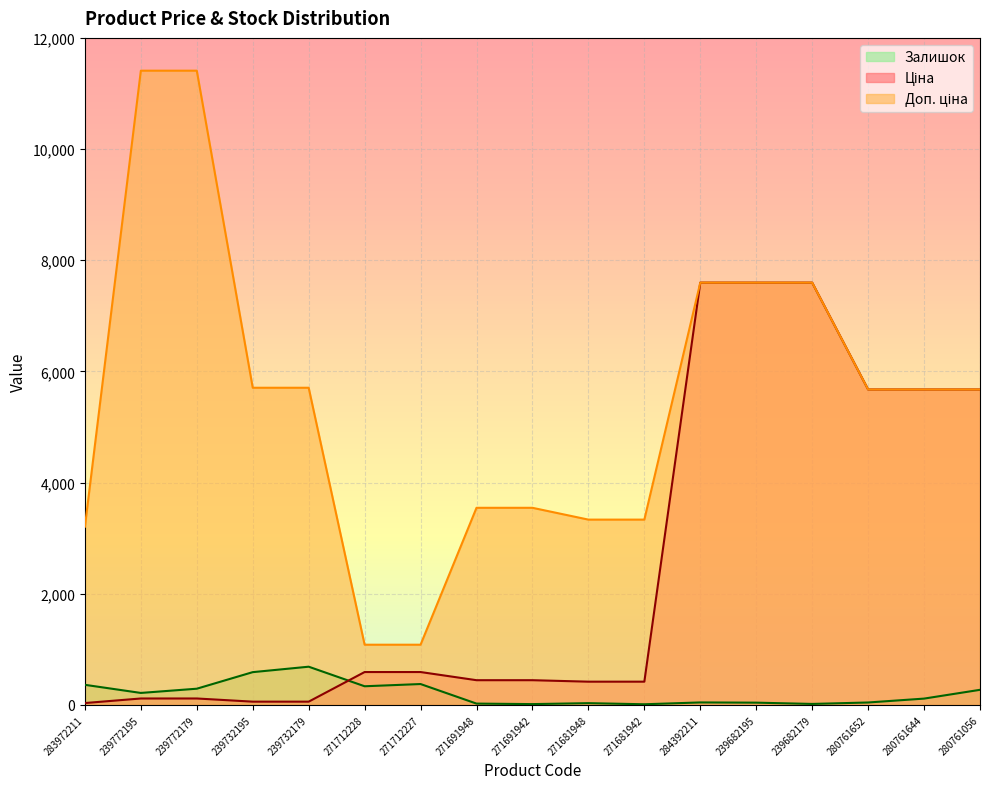

What is the average value of the Ціна series?

2534.4